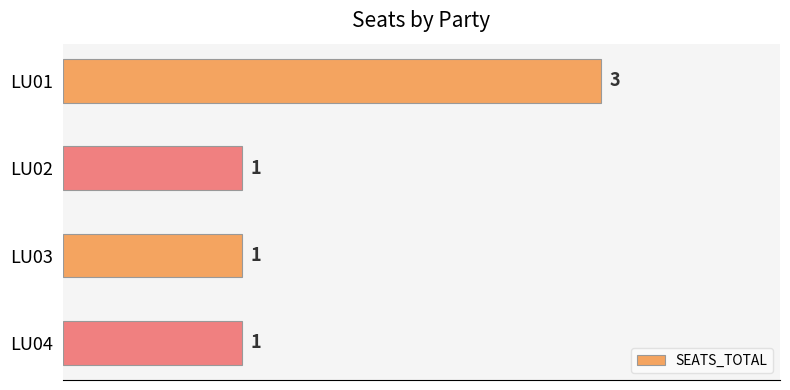

Is it true that the value at LU02 is 1?

True